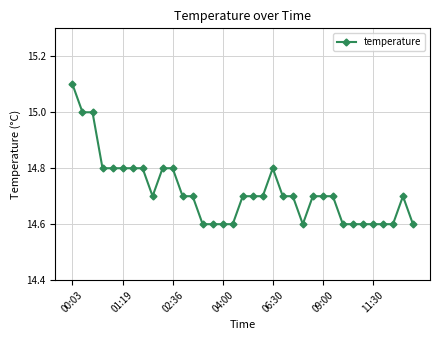

What is the value of the 10th point from the left?

14.8